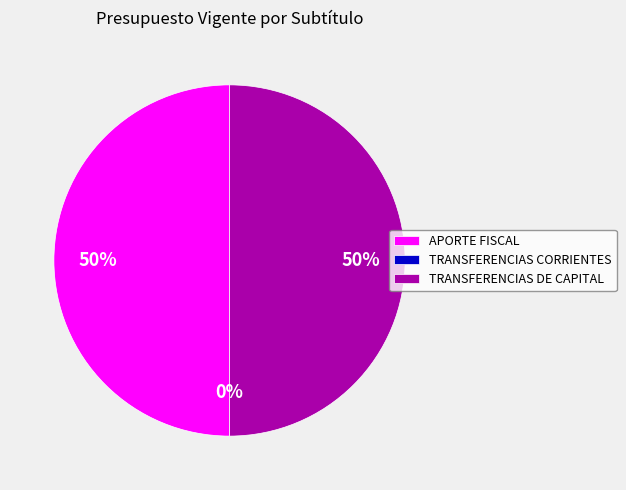

True or false: TRANSFERENCIAS DE CAPITAL accounts for 35% of the total.

False